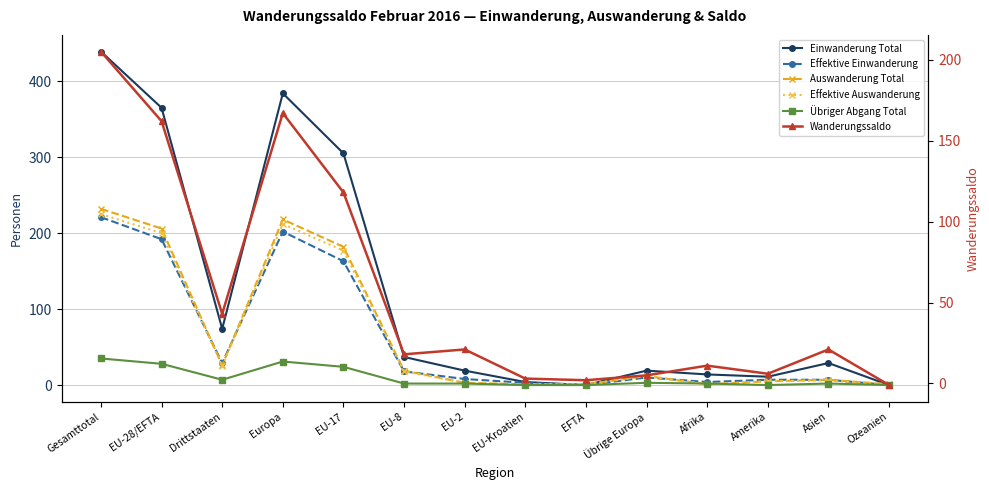

Is it true that Einwanderung Total equals 11 at Übrige Europa?

False